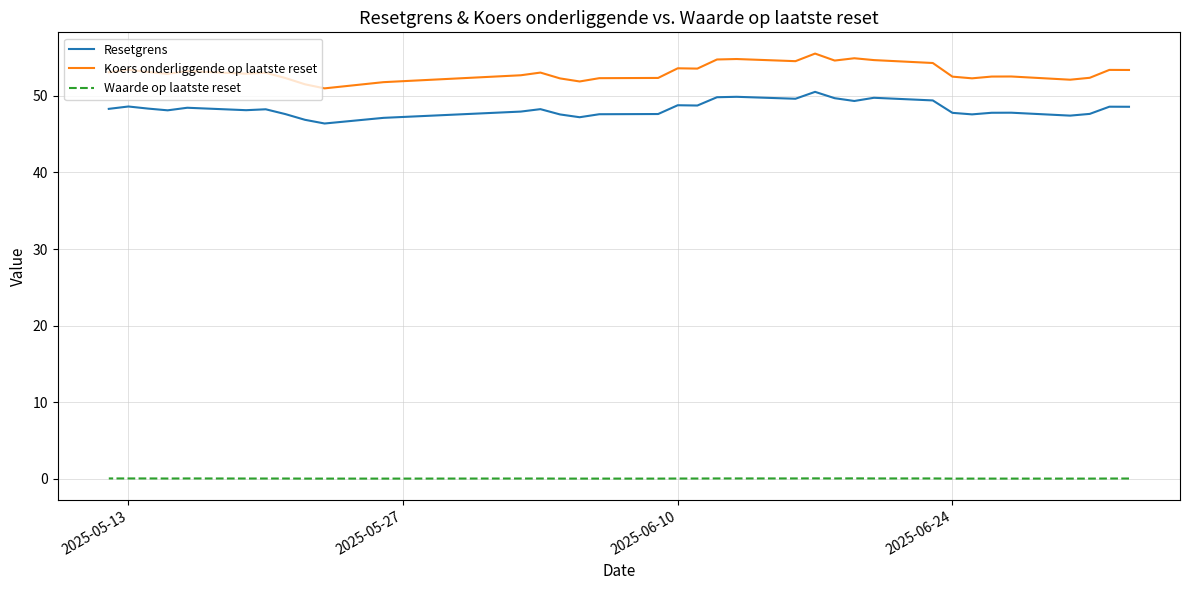

What is the average value of the Koers onderliggende op laatste reset series?

53.1